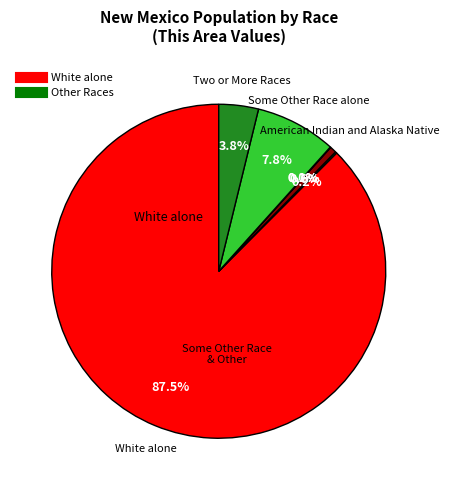

What is the largest slice in the pie chart?

White alone